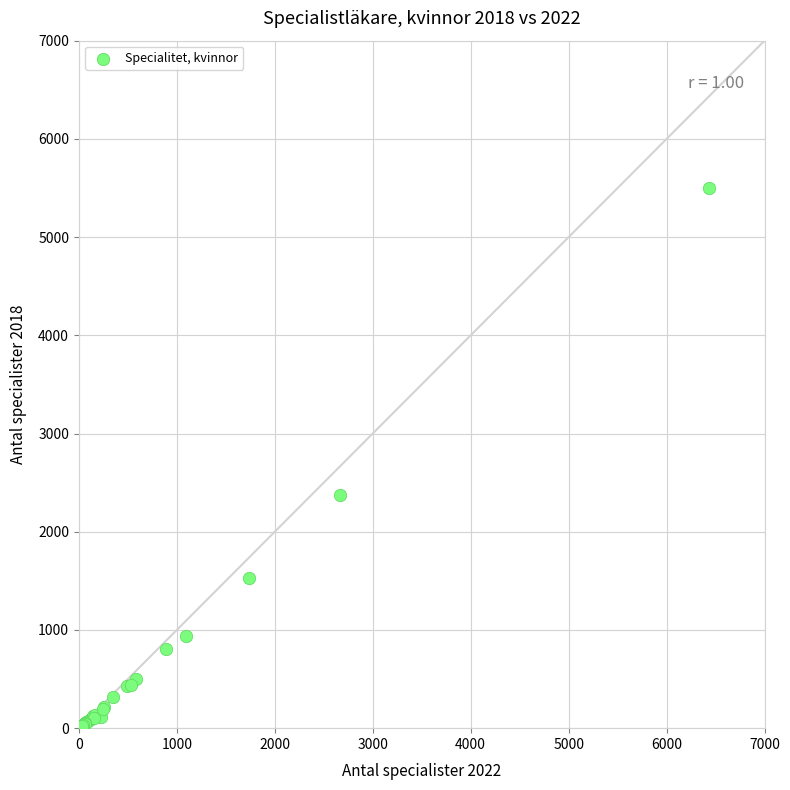

What Y value in the scatter plot is closest to 2750?

2371